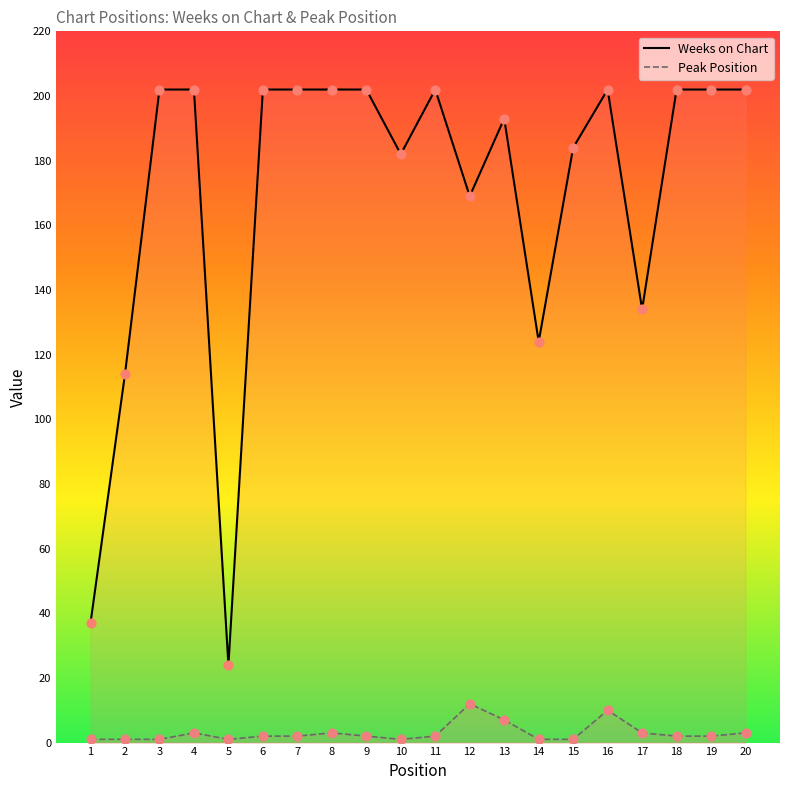

Is the value of Weeks on Chart at 16 greater than the value of Peak Position at 12?

Yes